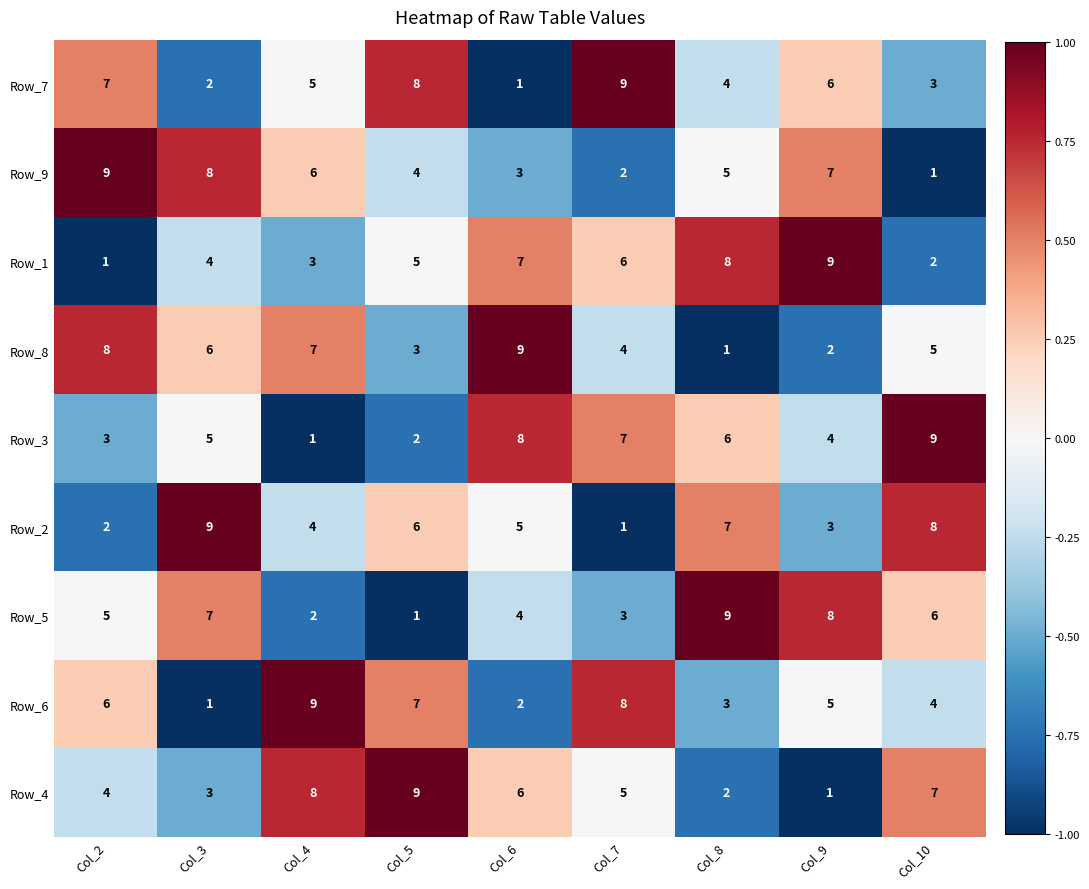

Is it true that Row_3 equals 3 at Col_3?

False